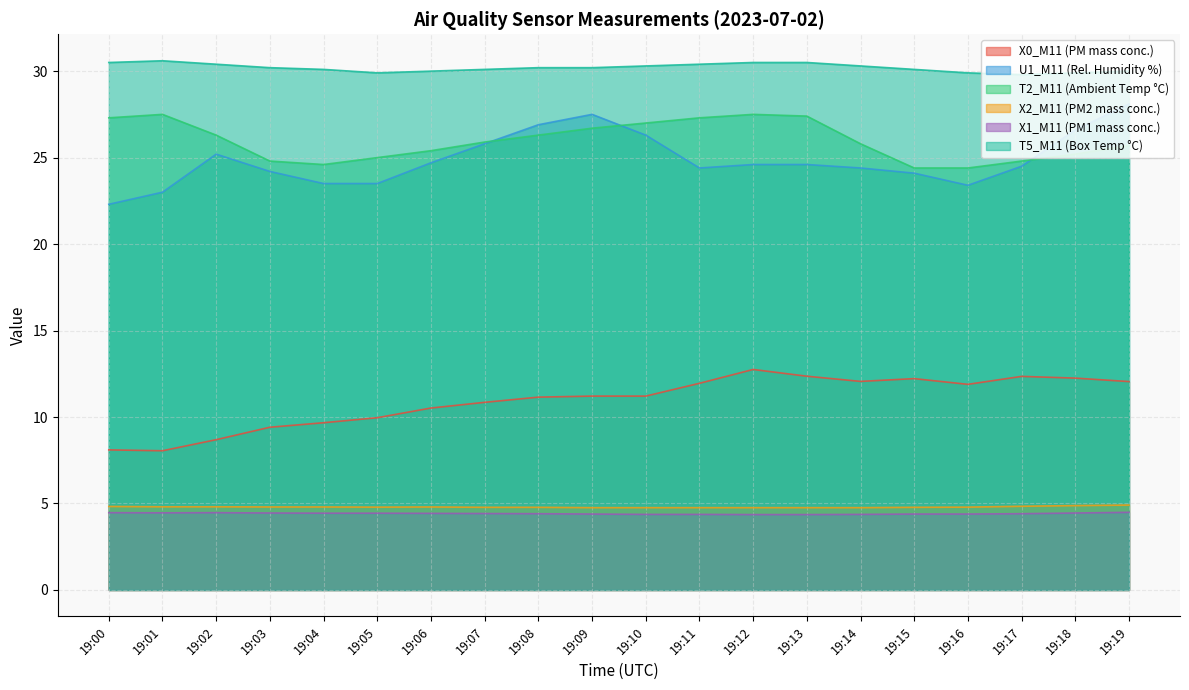

What is the difference between the maximum and minimum values in the X1_M11 (PM1 mass conc.) series?

0.1